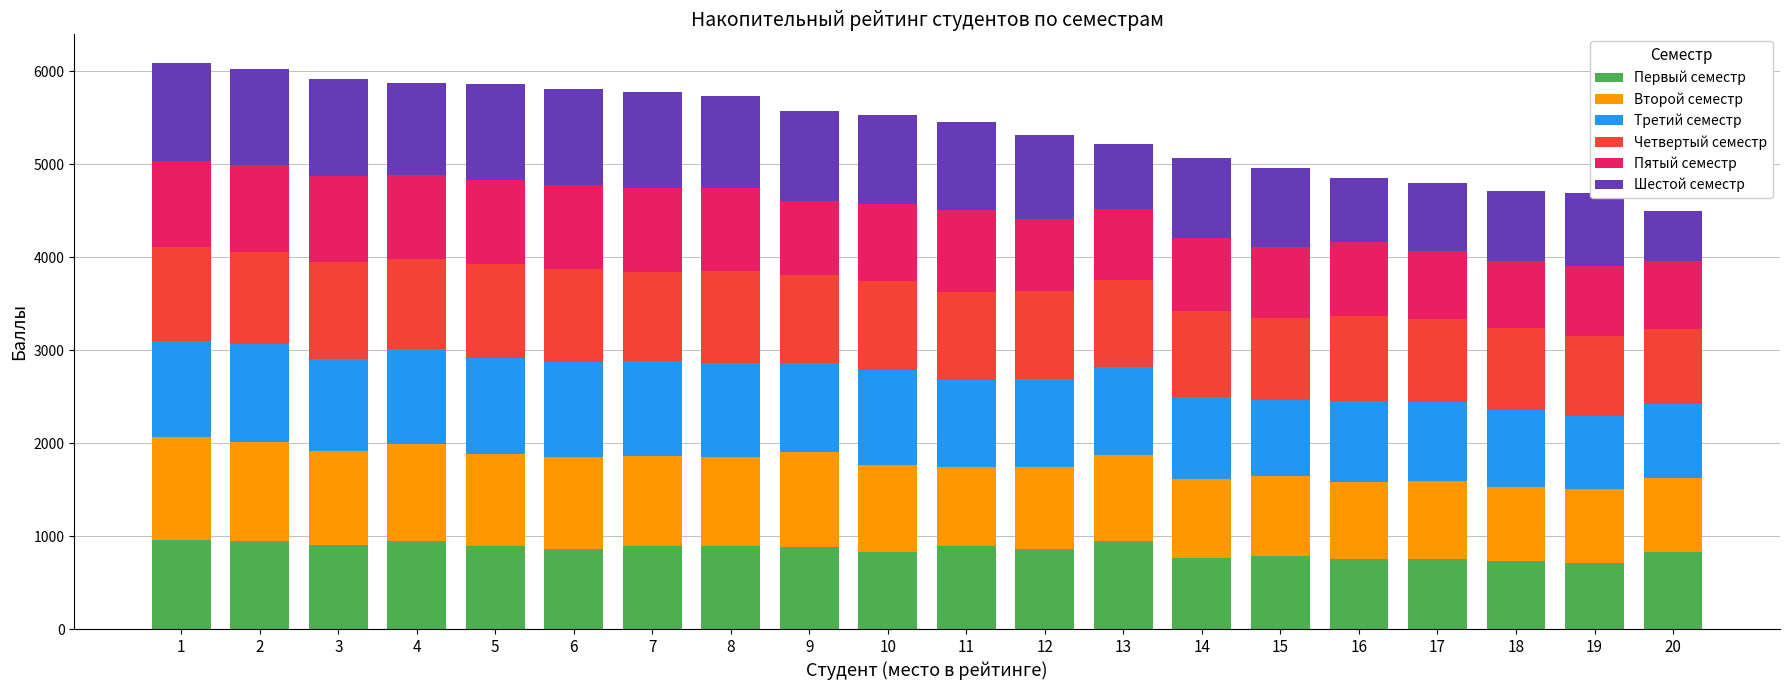

Does the chart contain stacked bars?

Yes